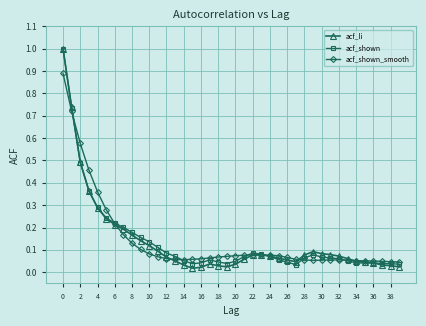

What is the highest value of the acf_shown_smooth series?

0.9